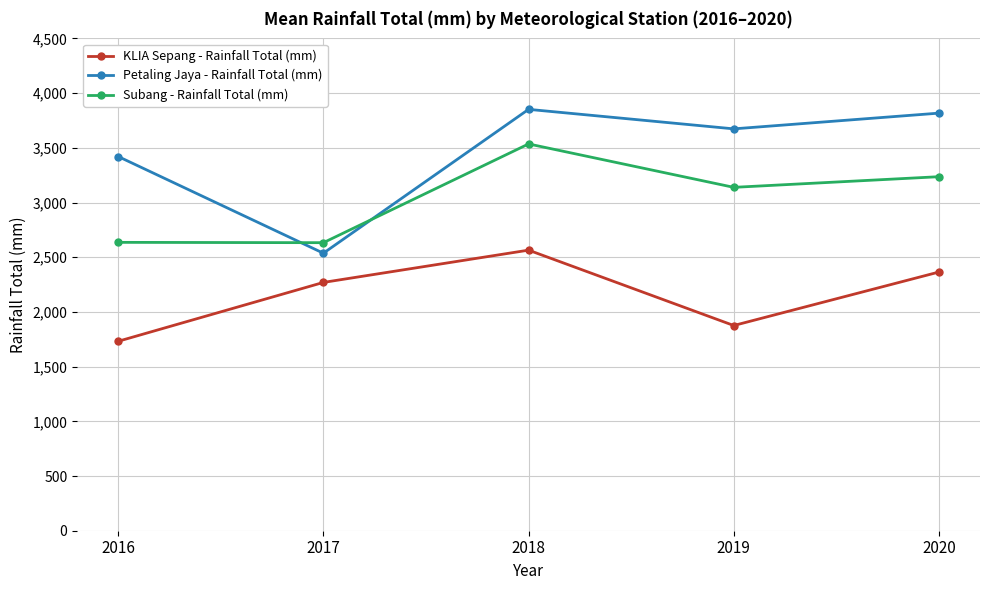

Between 2017 and 2020, which series saw the biggest shift?

Petaling Jaya - Rainfall Total (mm)